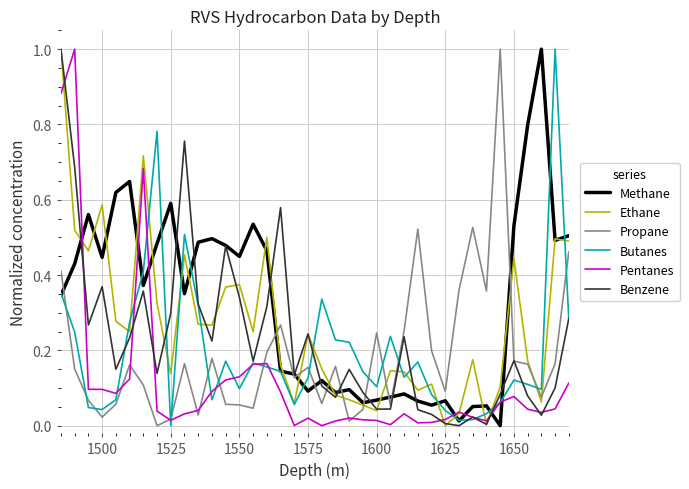

What is the maximum value for Butanes?

1.0